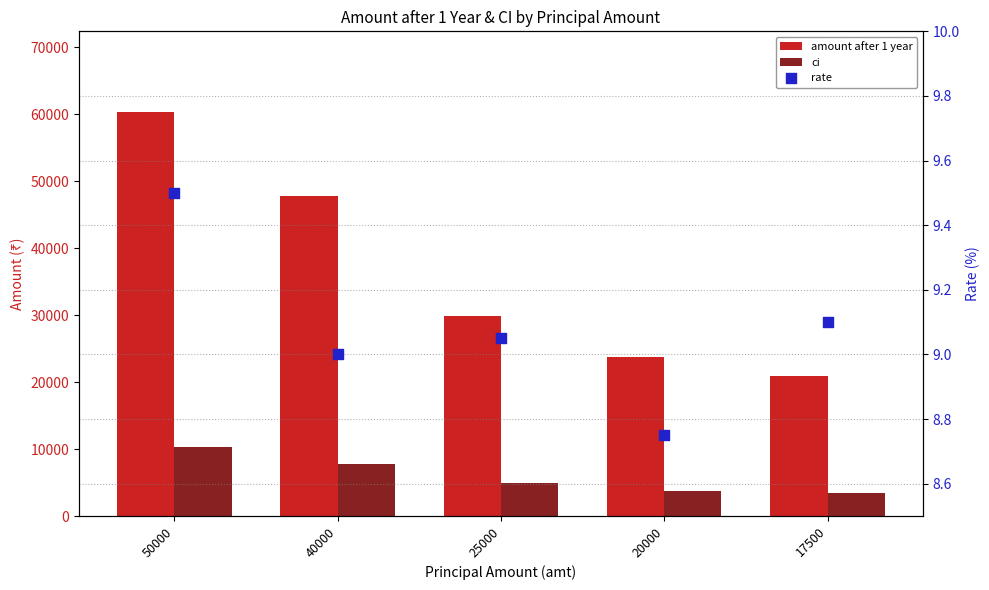

Which series has the largest total across all categories?

amount after 1 year